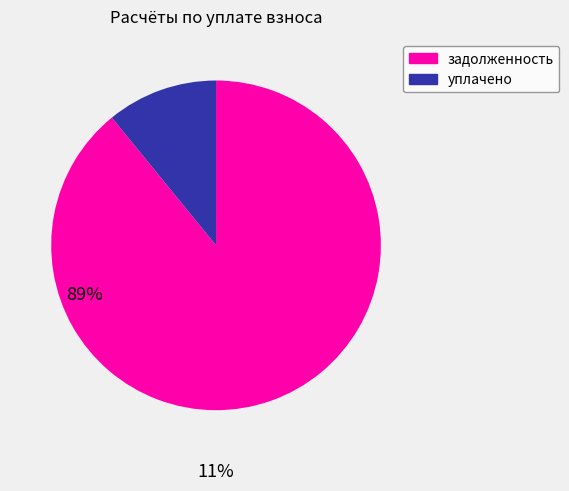

Does any single category account for the majority?

Yes